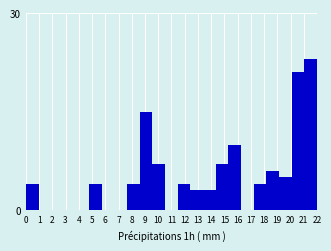

Reading left to right, what are all the values shown in this chart?

0=4	1=0	2=0	3=0	4=0	5=4	6=0	7=0	8=4	9=15	10=7	11=0	12=4	13=3	14=3	15=7	16=10	17=0	18=4	19=6	20=5	21=21	22=23